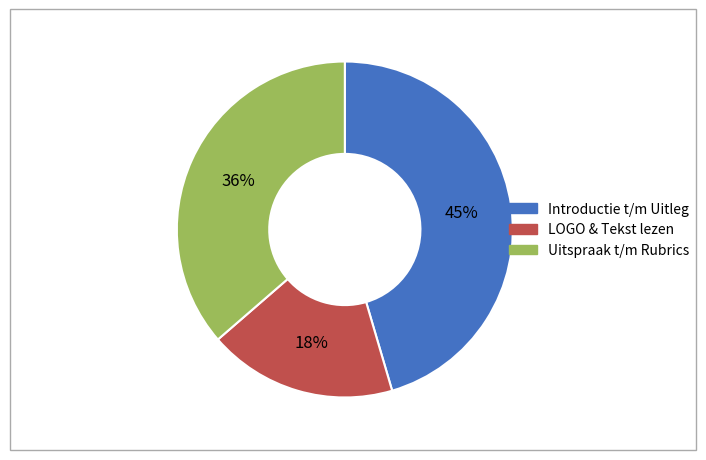

To the nearest percent, what is the average slice percentage?

33%